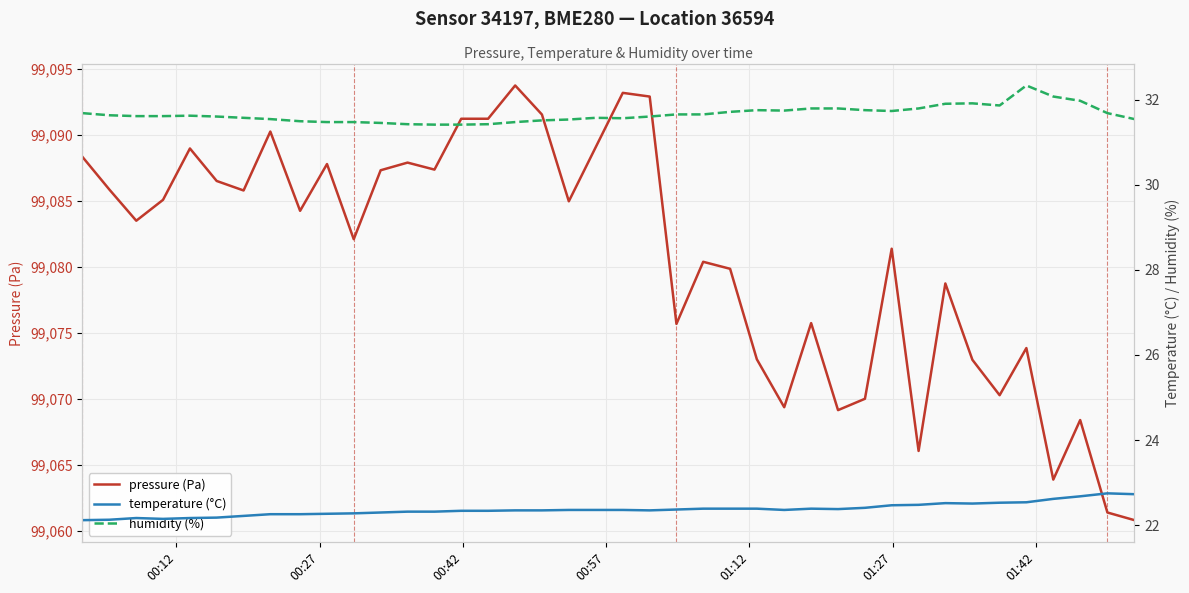

What is the minimum value for pressure (Pa)?

99060.8